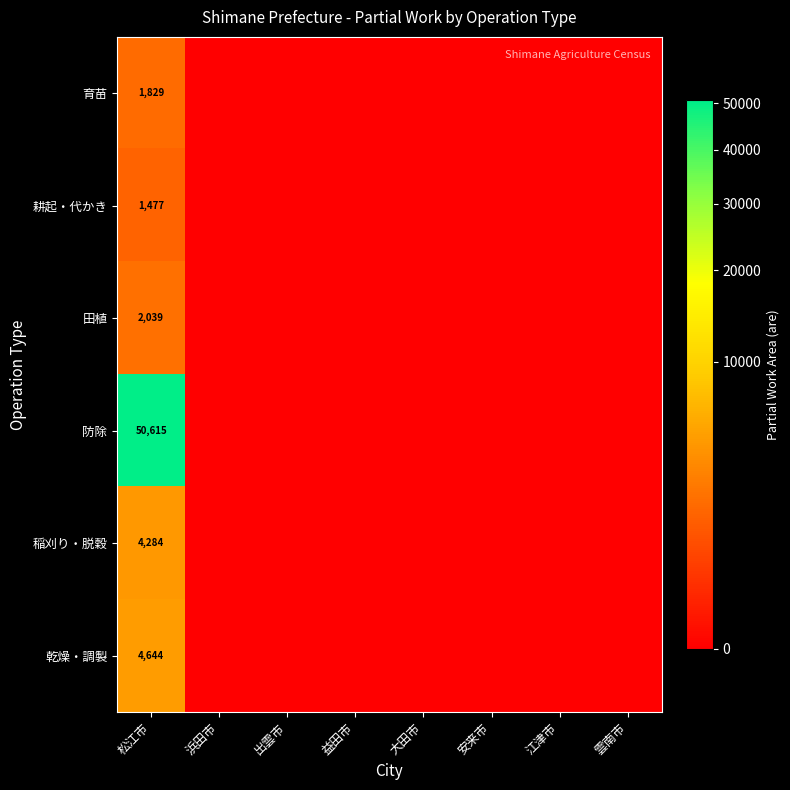

What is the difference between the highest and lowest values at 松江市?

49138